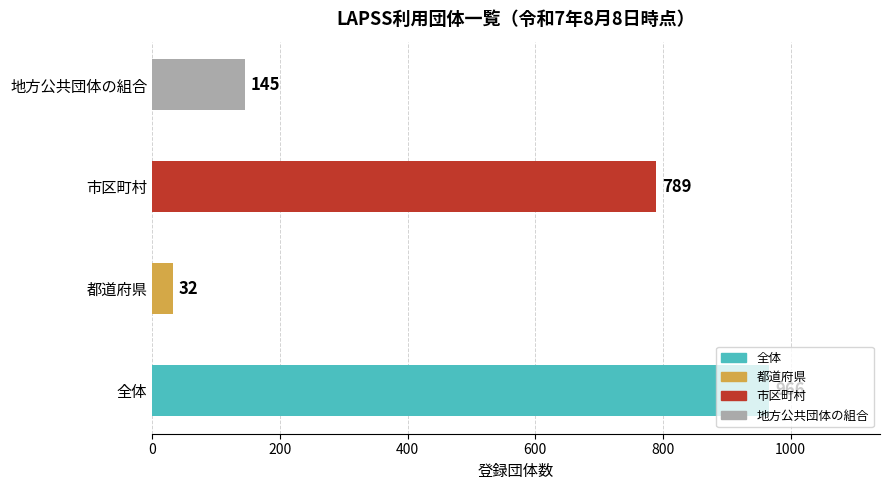

Are the bars horizontal?

Yes